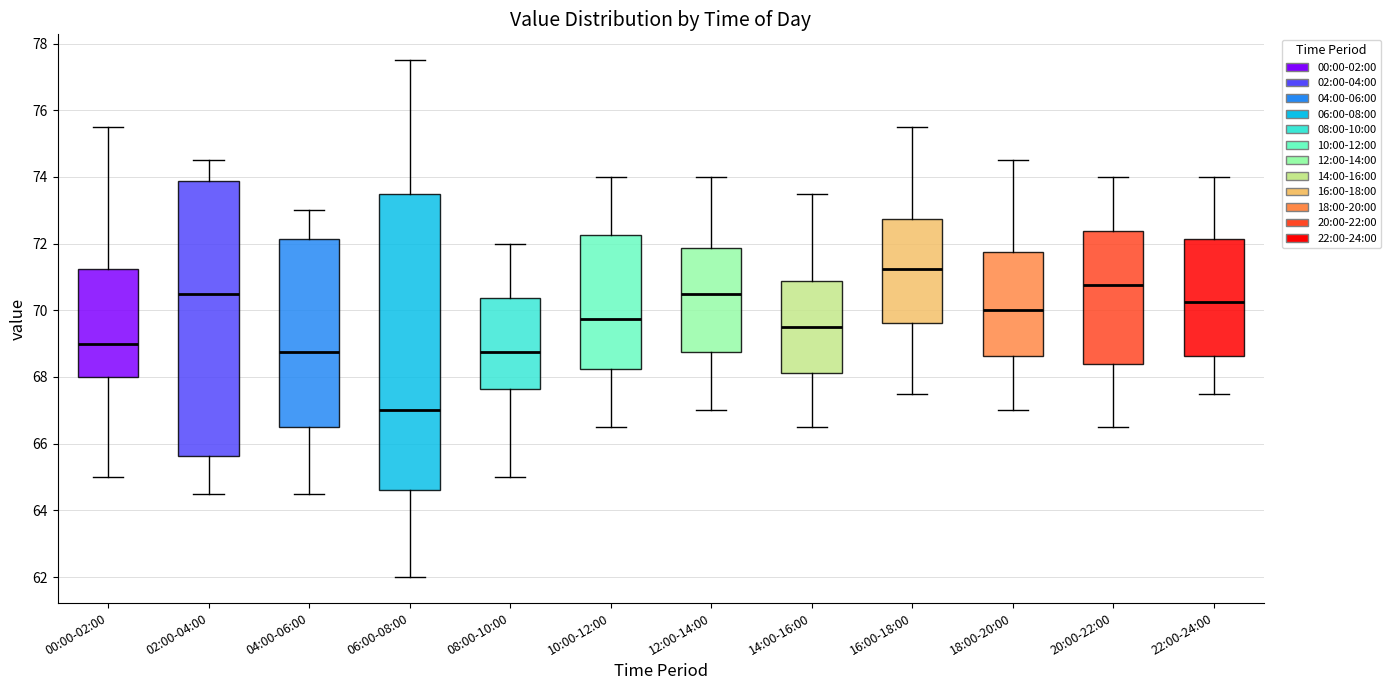

Reading left to right, read every box against the y-axis: the position of its median line, the range the box covers, and the ends of its whiskers. The values are not printed on the chart, so give them approximately, as read against the axis.

00:00-02:00: median 69.0, box 68.0 to 71.2, whiskers 65.0 to 75.6
02:00-04:00: median 70.6, box 65.6 to 73.8, whiskers 64.6 to 74.6
04:00-06:00: median 68.8, box 66.6 to 72.2, whiskers 64.6 to 73.0
06:00-08:00: median 67.0, box 64.6 to 73.6, whiskers 62.0 to 77.6
08:00-10:00: median 68.8, box 67.6 to 70.4, whiskers 65.0 to 72.0
10:00-12:00: median 69.8, box 68.2 to 72.2, whiskers 66.6 to 74.0
12:00-14:00: median 70.6, box 68.8 to 71.8, whiskers 67.0 to 74.0
14:00-16:00: median 69.6, box 68.2 to 70.8, whiskers 66.6 to 73.6
16:00-18:00: median 71.2, box 69.6 to 72.8, whiskers 67.6 to 75.6
18:00-20:00: median 70.0, box 68.6 to 71.8, whiskers 67.0 to 74.6
20:00-22:00: median 70.8, box 68.4 to 72.4, whiskers 66.6 to 74.0
22:00-24:00: median 70.2, box 68.6 to 72.2, whiskers 67.6 to 74.0